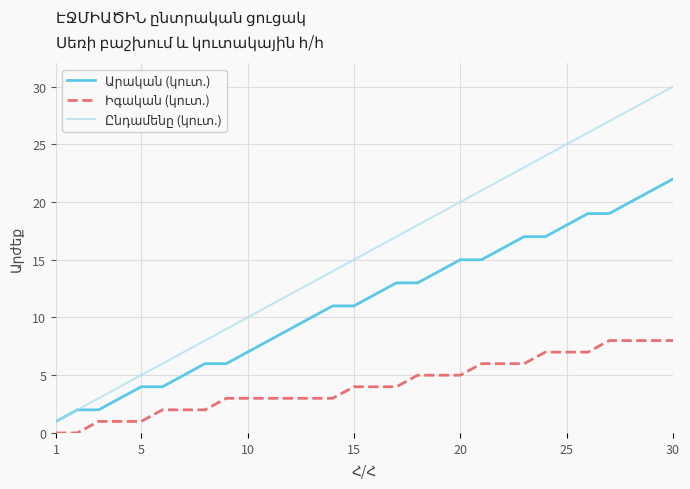

What is the maximum value shown in the chart?

30